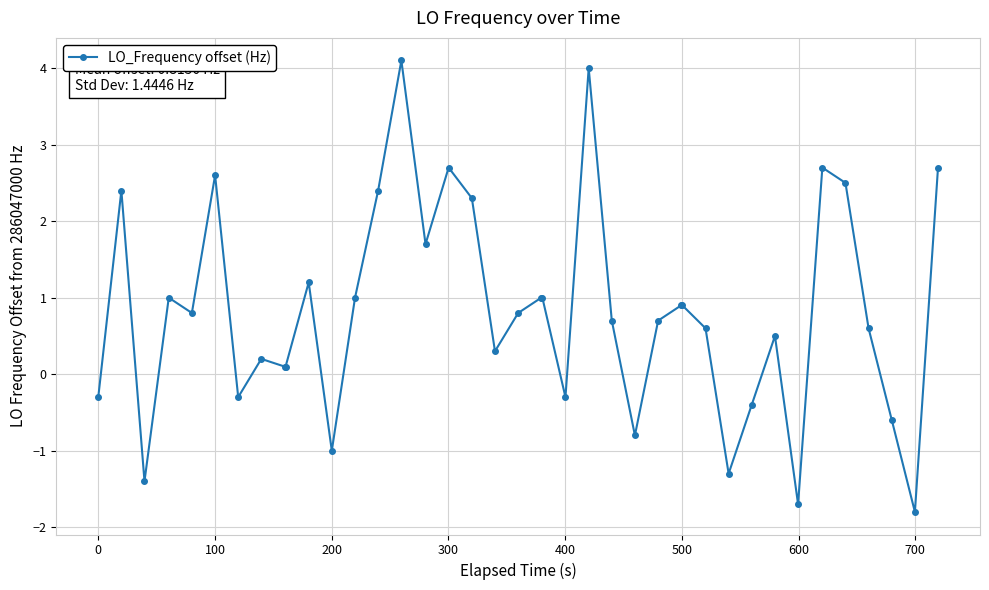

How many data points are above 0?

29